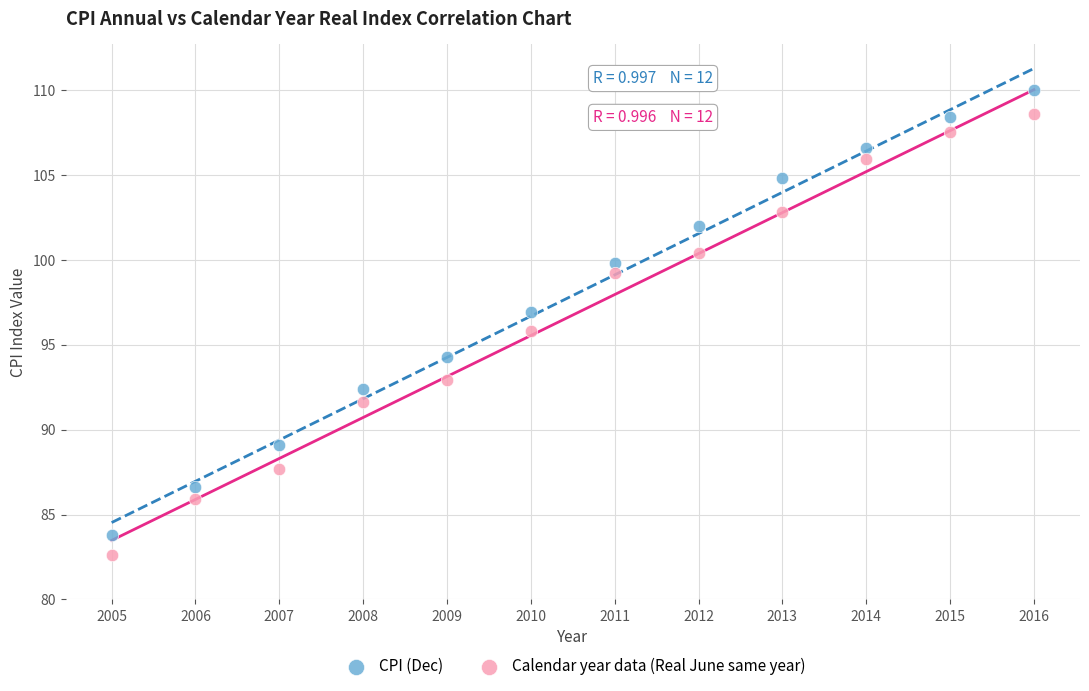

Which series reaches the maximum Y coordinate?

CPI (Dec)